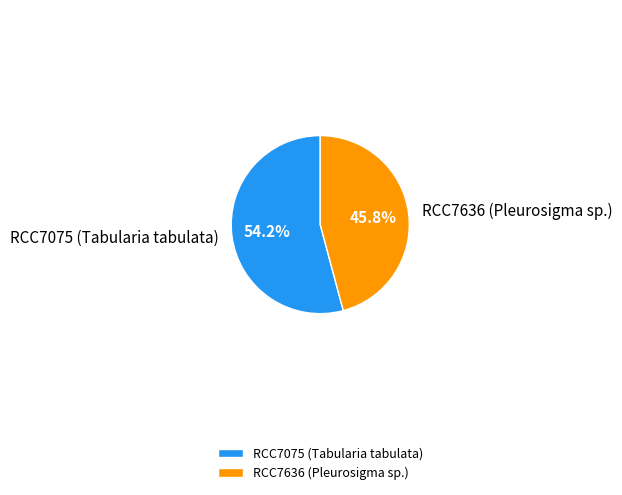

Which slice is the smallest?

RCC7636 (Pleurosigma sp.)